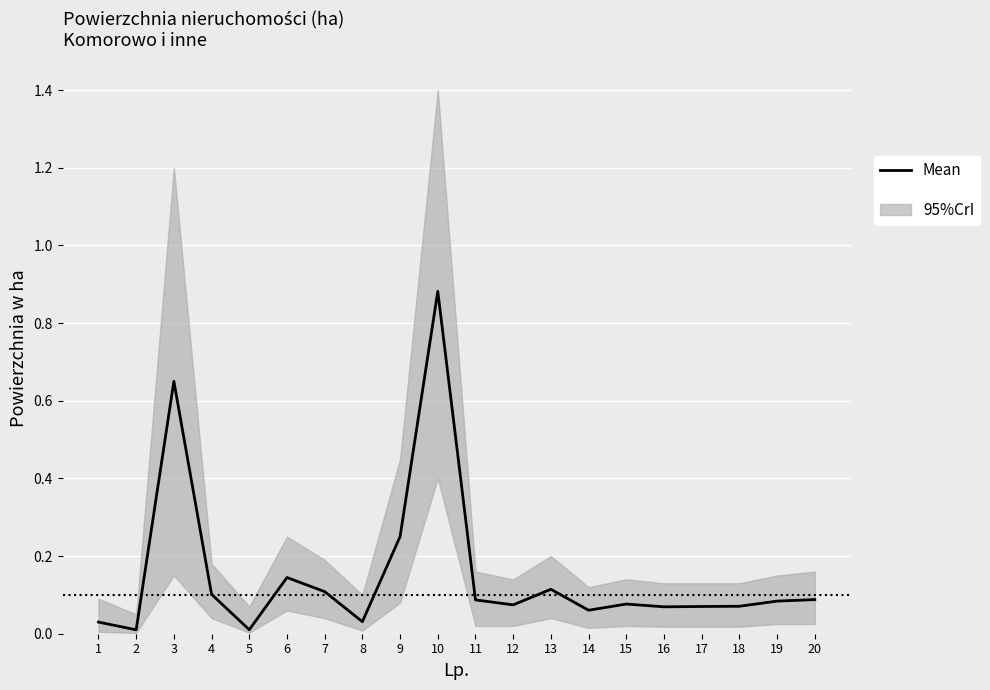

Reading left to right, list all the values displayed in this chart.

1=0.0	2=0.0	3=0.7	4=0.1	5=0.0	6=0.1	7=0.1	8=0.0	9=0.2	10=0.9	11=0.1	12=0.1	13=0.1	14=0.1	15=0.1	16=0.1	17=0.1	18=0.1	19=0.1	20=0.1